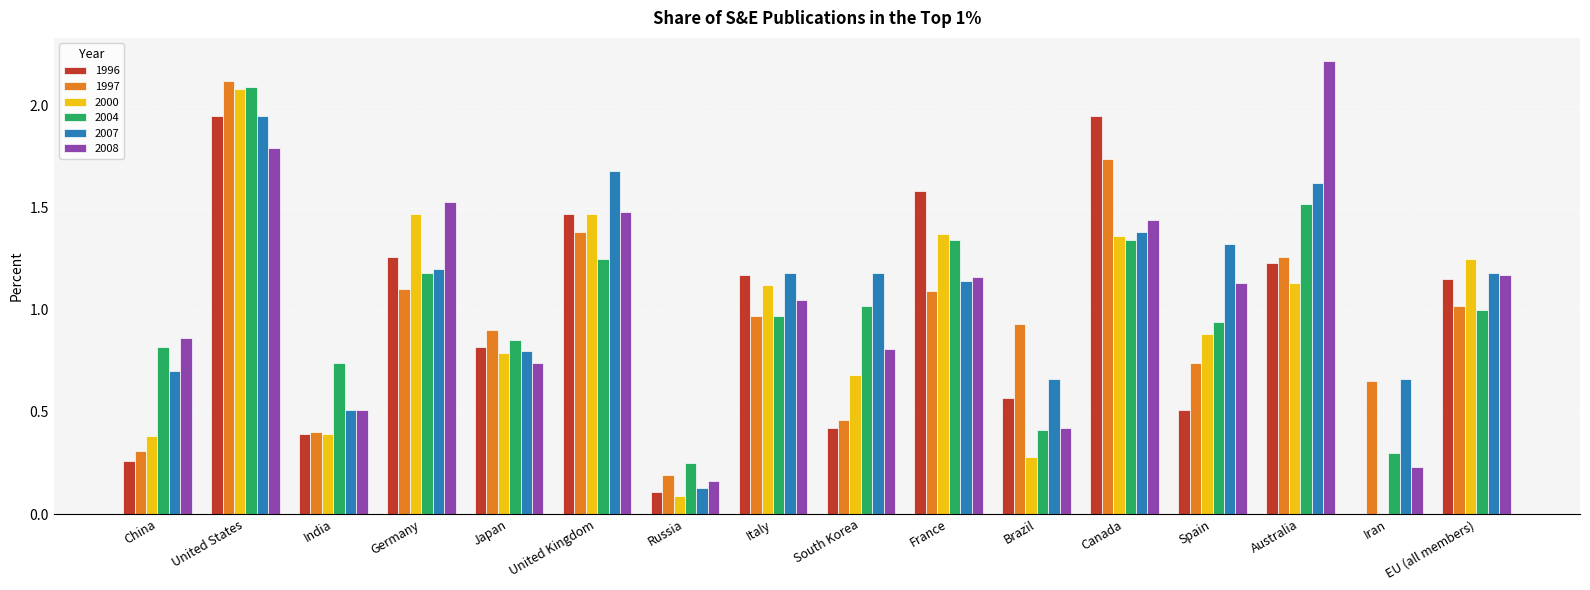

What is the sum of all 2007 values?

17.3